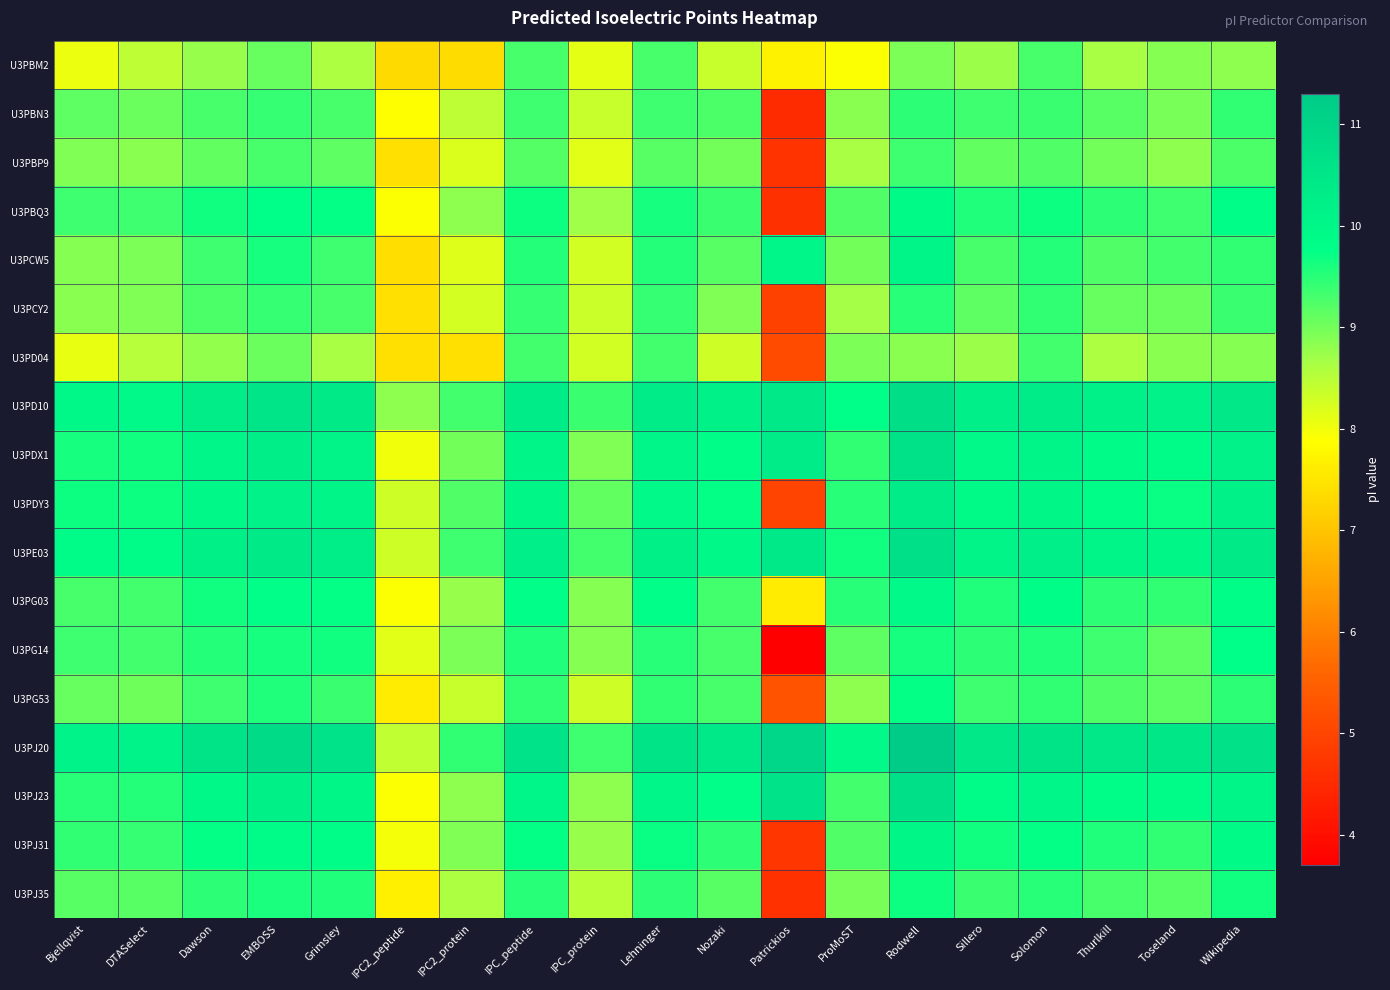

Reading left to right, transcribe all the data shown in this chart.

U3PBM2: Bjellqvist=8.0	DTASelect=8.5	Dawson=8.8	EMBOSS=9.1	Grimsley=8.6	IPC2_peptide=7.3	IPC2_protein=7.4	IPC_peptide=9.3	IPC_protein=8.1	Lehninger=9.3	Nozaki=8.4	Patrickios=7.7	ProMoST=7.9	Rodwell=8.9	Sillero=8.7	Solomon=9.3	Thurlkill=8.6	Toseland=8.9	Wikipedia=8.8
U3PBN3: Bjellqvist=9.2	DTASelect=9.1	Dawson=9.3	EMBOSS=9.4	Grimsley=9.3	IPC2_peptide=7.9	IPC2_protein=8.5	IPC_peptide=9.4	IPC_protein=8.4	Lehninger=9.3	Nozaki=9.3	Patrickios=4.5	ProMoST=8.9	Rodwell=9.5	Sillero=9.3	Solomon=9.4	Thurlkill=9.2	Toseland=9.0	Wikipedia=9.4
U3PBP9: Bjellqvist=8.9	DTASelect=8.8	Dawson=9.1	EMBOSS=9.3	Grimsley=9.1	IPC2_peptide=7.4	IPC2_protein=8.2	IPC_peptide=9.2	IPC_protein=8.1	Lehninger=9.2	Nozaki=9.0	Patrickios=4.7	ProMoST=8.6	Rodwell=9.4	Sillero=9.1	Solomon=9.2	Thurlkill=9.0	Toseland=8.8	Wikipedia=9.3
U3PBQ3: Bjellqvist=9.4	DTASelect=9.3	Dawson=9.6	EMBOSS=9.8	Grimsley=9.7	IPC2_peptide=7.9	IPC2_protein=8.8	IPC_peptide=9.7	IPC_protein=8.7	Lehninger=9.6	Nozaki=9.4	Patrickios=4.6	ProMoST=9.2	Rodwell=9.9	Sillero=9.6	Solomon=9.7	Thurlkill=9.5	Toseland=9.3	Wikipedia=9.8
U3PCW5: Bjellqvist=8.9	DTASelect=8.9	Dawson=9.4	EMBOSS=9.6	Grimsley=9.4	IPC2_peptide=7.4	IPC2_protein=8.2	IPC_peptide=9.5	IPC_protein=8.3	Lehninger=9.5	Nozaki=9.2	Patrickios=10.0	ProMoST=9.0	Rodwell=10.1	Sillero=9.3	Solomon=9.5	Thurlkill=9.2	Toseland=9.3	Wikipedia=9.4
U3PCY2: Bjellqvist=8.9	DTASelect=8.9	Dawson=9.3	EMBOSS=9.4	Grimsley=9.3	IPC2_peptide=7.4	IPC2_protein=8.2	IPC_peptide=9.4	IPC_protein=8.3	Lehninger=9.4	Nozaki=8.9	Patrickios=4.9	ProMoST=8.7	Rodwell=9.5	Sillero=9.2	Solomon=9.4	Thurlkill=9.1	Toseland=9.1	Wikipedia=9.4
U3PD04: Bjellqvist=8.1	DTASelect=8.5	Dawson=8.8	EMBOSS=9.0	Grimsley=8.6	IPC2_peptide=7.4	IPC2_protein=7.4	IPC_peptide=9.3	IPC_protein=8.3	Lehninger=9.3	Nozaki=8.3	Patrickios=5.1	ProMoST=8.9	Rodwell=8.8	Sillero=8.7	Solomon=9.3	Thurlkill=8.6	Toseland=8.8	Wikipedia=8.9
U3PD10: Bjellqvist=10.0	DTASelect=10.0	Dawson=10.3	EMBOSS=10.5	Grimsley=10.4	IPC2_peptide=8.8	IPC2_protein=9.3	IPC_peptide=10.3	IPC_protein=9.4	Lehninger=10.3	Nozaki=10.2	Patrickios=10.4	ProMoST=9.8	Rodwell=10.7	Sillero=10.2	Solomon=10.3	Thurlkill=10.2	Toseland=10.1	Wikipedia=10.5
U3PDX1: Bjellqvist=9.6	DTASelect=9.6	Dawson=10.0	EMBOSS=10.3	Grimsley=10.1	IPC2_peptide=8.0	IPC2_protein=9.0	IPC_peptide=10.1	IPC_protein=8.9	Lehninger=10.0	Nozaki=9.8	Patrickios=10.3	ProMoST=9.4	Rodwell=10.6	Sillero=9.9	Solomon=10.1	Thurlkill=9.9	Toseland=9.9	Wikipedia=10.2
U3PDY3: Bjellqvist=9.7	DTASelect=9.7	Dawson=10.0	EMBOSS=10.1	Grimsley=10.1	IPC2_peptide=8.3	IPC2_protein=9.2	IPC_peptide=10.0	IPC_protein=9.1	Lehninger=10.0	Nozaki=9.8	Patrickios=5.0	ProMoST=9.5	Rodwell=10.3	Sillero=9.9	Solomon=10.0	Thurlkill=9.8	Toseland=9.7	Wikipedia=10.2
U3PE03: Bjellqvist=9.9	DTASelect=9.9	Dawson=10.2	EMBOSS=10.4	Grimsley=10.3	IPC2_peptide=8.3	IPC2_protein=9.3	IPC_peptide=10.2	IPC_protein=9.3	Lehninger=10.2	Nozaki=10.0	Patrickios=10.4	ProMoST=9.7	Rodwell=10.7	Sillero=10.1	Solomon=10.2	Thurlkill=10.1	Toseland=10.0	Wikipedia=10.4
U3PG03: Bjellqvist=9.3	DTASelect=9.3	Dawson=9.7	EMBOSS=9.8	Grimsley=9.7	IPC2_peptide=7.9	IPC2_protein=8.8	IPC_peptide=9.8	IPC_protein=8.9	Lehninger=9.8	Nozaki=9.3	Patrickios=7.6	ProMoST=9.5	Rodwell=10.0	Sillero=9.6	Solomon=9.8	Thurlkill=9.5	Toseland=9.4	Wikipedia=9.8
U3PG14: Bjellqvist=9.4	DTASelect=9.3	Dawson=9.5	EMBOSS=9.6	Grimsley=9.6	IPC2_peptide=8.1	IPC2_protein=8.9	IPC_peptide=9.6	IPC_protein=8.9	Lehninger=9.5	Nozaki=9.3	Patrickios=3.7	ProMoST=9.1	Rodwell=9.6	Sillero=9.5	Solomon=9.6	Thurlkill=9.3	Toseland=9.2	Wikipedia=9.8
U3PG53: Bjellqvist=9.1	DTASelect=9.0	Dawson=9.4	EMBOSS=9.6	Grimsley=9.4	IPC2_peptide=7.6	IPC2_protein=8.4	IPC_peptide=9.5	IPC_protein=8.3	Lehninger=9.4	Nozaki=9.3	Patrickios=5.2	ProMoST=8.8	Rodwell=9.8	Sillero=9.4	Solomon=9.5	Thurlkill=9.2	Toseland=9.2	Wikipedia=9.5
U3PJ20: Bjellqvist=10.1	DTASelect=10.1	Dawson=10.6	EMBOSS=10.8	Grimsley=10.6	IPC2_peptide=8.4	IPC2_protein=9.5	IPC_peptide=10.6	IPC_protein=9.4	Lehninger=10.6	Nozaki=10.4	Patrickios=11.0	ProMoST=10.0	Rodwell=11.3	Sillero=10.5	Solomon=10.6	Thurlkill=10.5	Toseland=10.5	Wikipedia=10.7
U3PJ23: Bjellqvist=9.5	DTASelect=9.5	Dawson=10.0	EMBOSS=10.2	Grimsley=10.0	IPC2_peptide=7.9	IPC2_protein=8.8	IPC_peptide=10.0	IPC_protein=8.8	Lehninger=10.0	Nozaki=9.8	Patrickios=10.6	ProMoST=9.3	Rodwell=10.7	Sillero=9.9	Solomon=10.0	Thurlkill=9.8	Toseland=9.9	Wikipedia=10.1
U3PJ31: Bjellqvist=9.4	DTASelect=9.4	Dawson=9.7	EMBOSS=9.9	Grimsley=9.8	IPC2_peptide=8.0	IPC2_protein=8.9	IPC_peptide=9.8	IPC_protein=8.8	Lehninger=9.7	Nozaki=9.5	Patrickios=4.7	ProMoST=9.2	Rodwell=10.0	Sillero=9.7	Solomon=9.8	Thurlkill=9.6	Toseland=9.4	Wikipedia=9.9
U3PJ35: Bjellqvist=9.2	DTASelect=9.2	Dawson=9.5	EMBOSS=9.6	Grimsley=9.6	IPC2_peptide=7.7	IPC2_protein=8.6	IPC_peptide=9.5	IPC_protein=8.5	Lehninger=9.5	Nozaki=9.2	Patrickios=4.6	ProMoST=9.0	Rodwell=9.7	Sillero=9.4	Solomon=9.5	Thurlkill=9.3	Toseland=9.2	Wikipedia=9.7